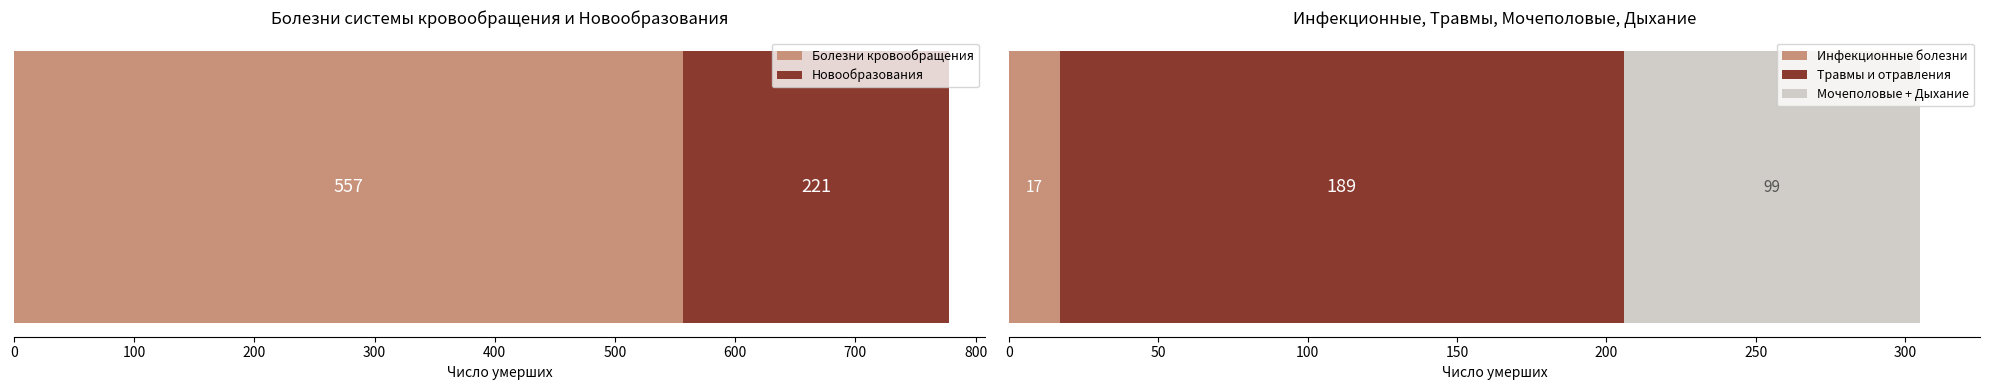

What is the minimum value for Болезни кровообращения?

557